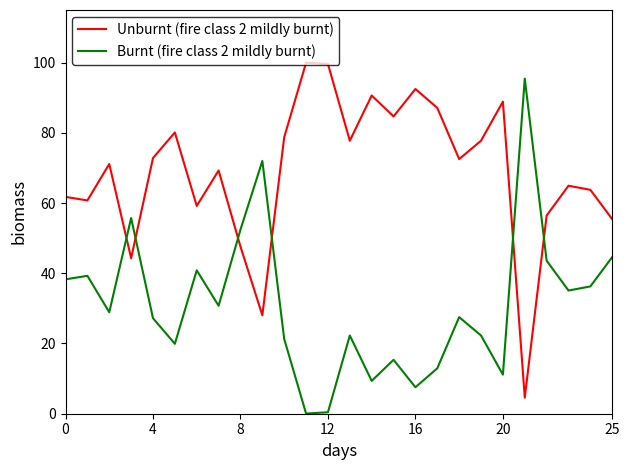

Rank the series by their maximum value, from lowest to highest.

Burnt (fire class 2 mildly burnt), Unburnt (fire class 2 mildly burnt)